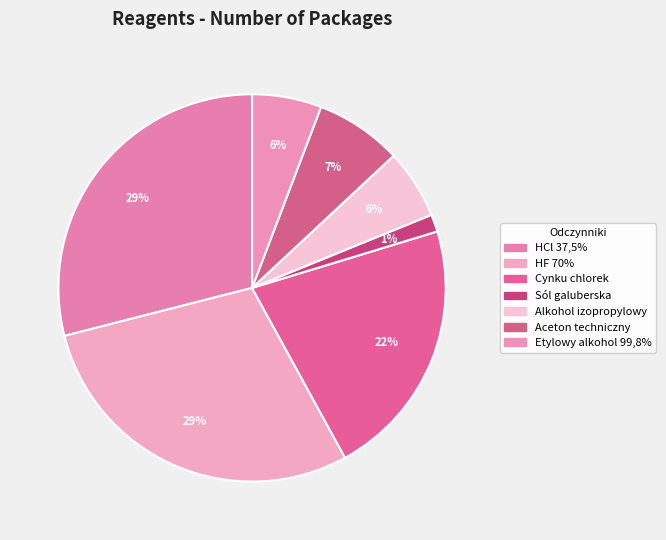

How many segments does this pie chart have?

7